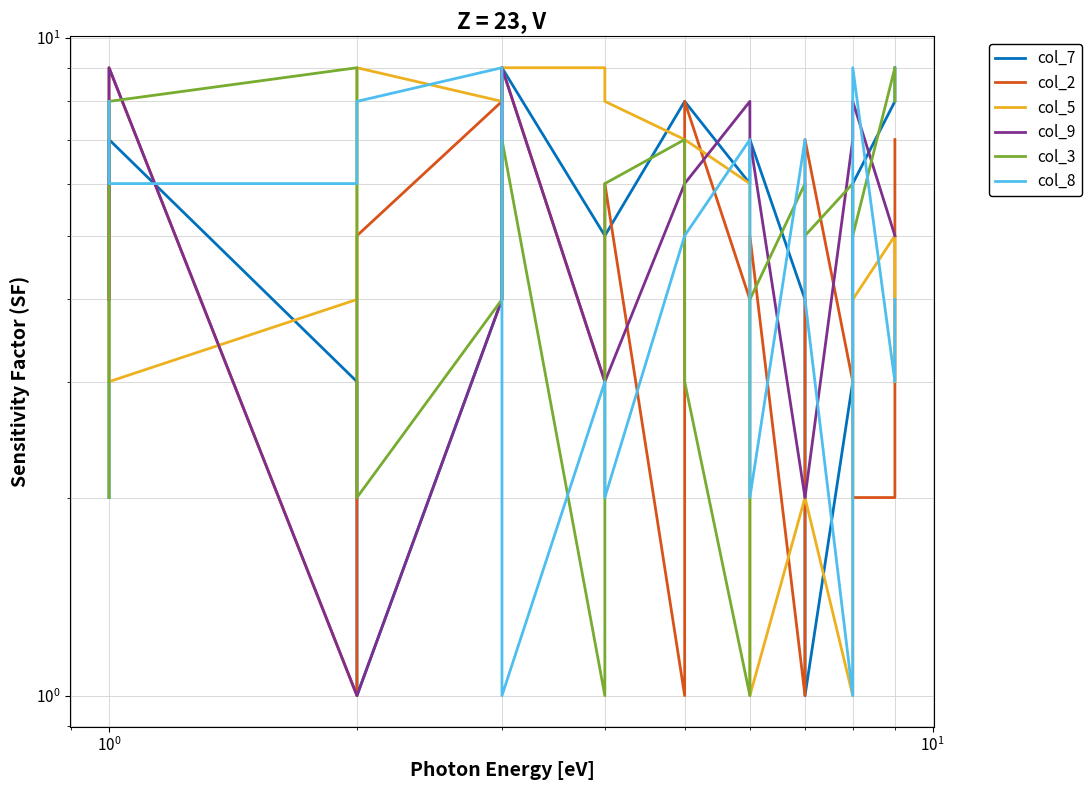

Which series has the largest range (max minus min)?

col_7